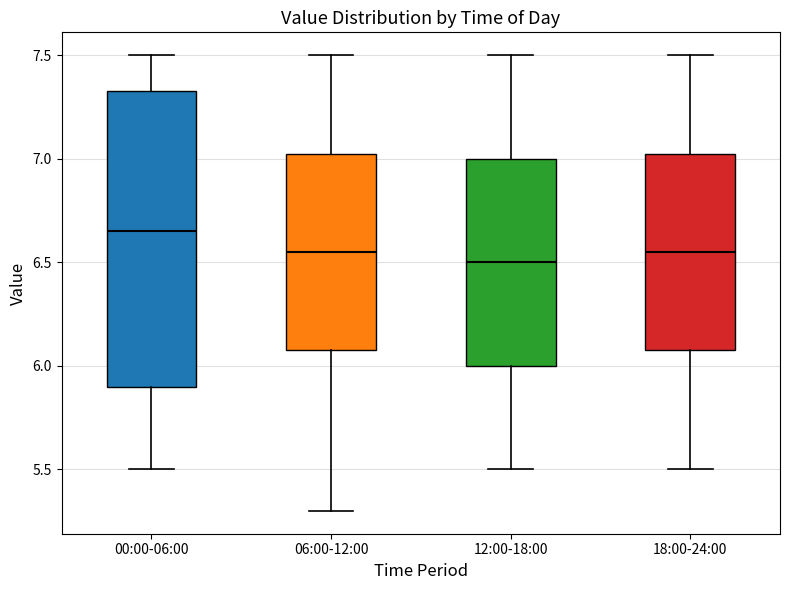

Reading left to right, read every box against the y-axis: the position of its median line, the range the box covers, and the ends of its whiskers. The values are not printed on the chart, so give them approximately, as read against the axis.

00:00-06:00: median 6.65, box 5.90 to 7.35, whiskers 5.50 to 7.50
06:00-12:00: median 6.55, box 6.10 to 7.05, whiskers 5.30 to 7.50
12:00-18:00: median 6.50, box 6.00 to 7.00, whiskers 5.50 to 7.50
18:00-24:00: median 6.55, box 6.10 to 7.05, whiskers 5.50 to 7.50